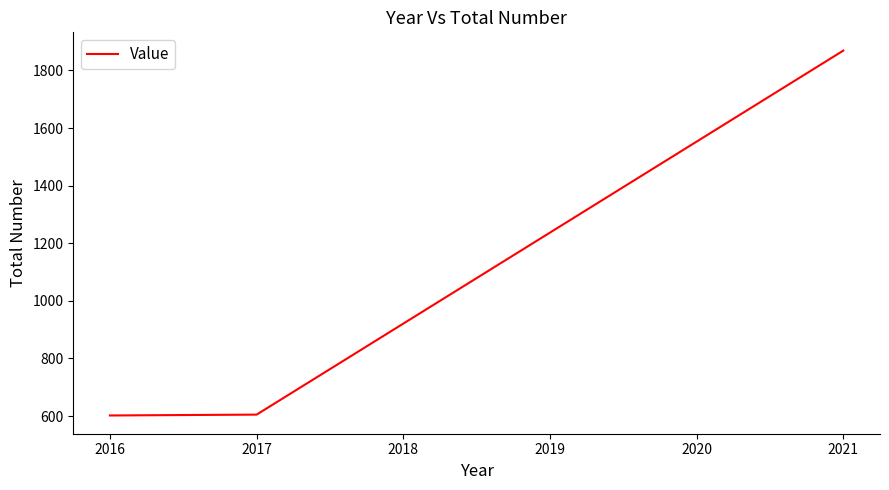

Where is the data nearest to the value 1235?

2017